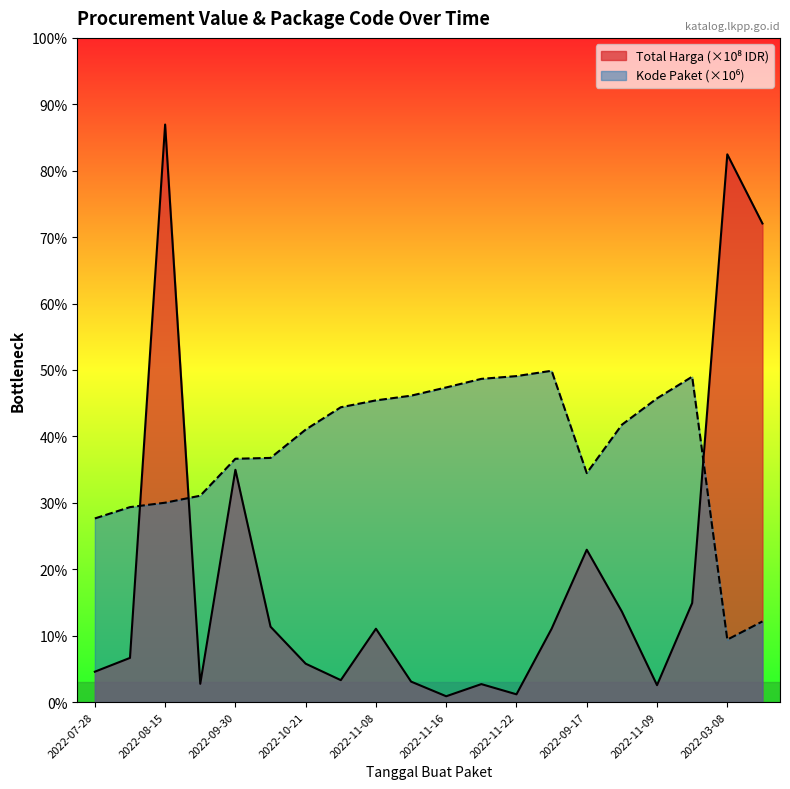

Read the Kode Paket value at 2022-08-24.

1.4